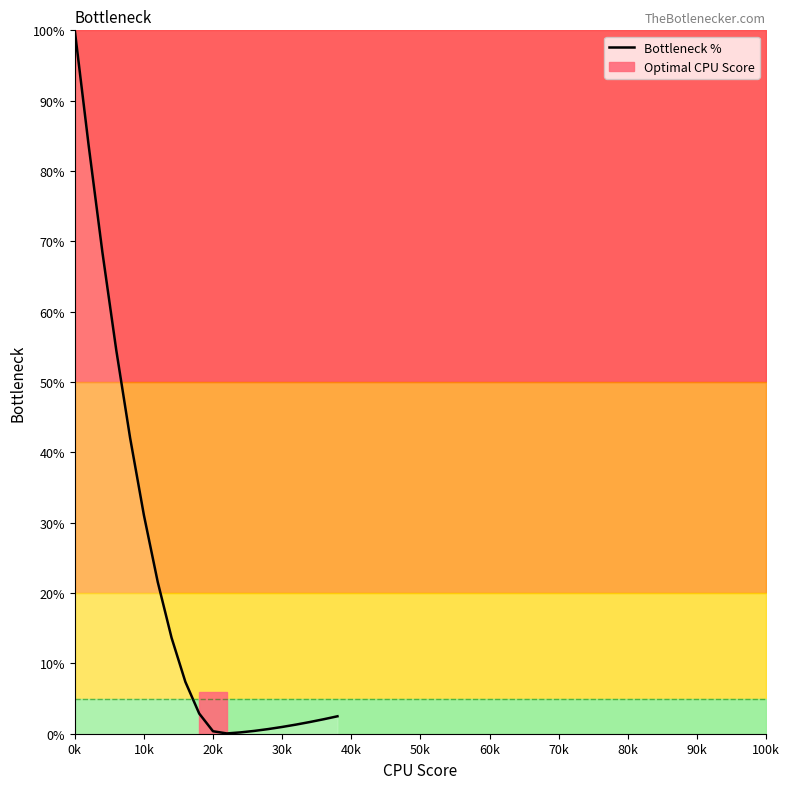

What is the maximum value shown in the chart?

100.0